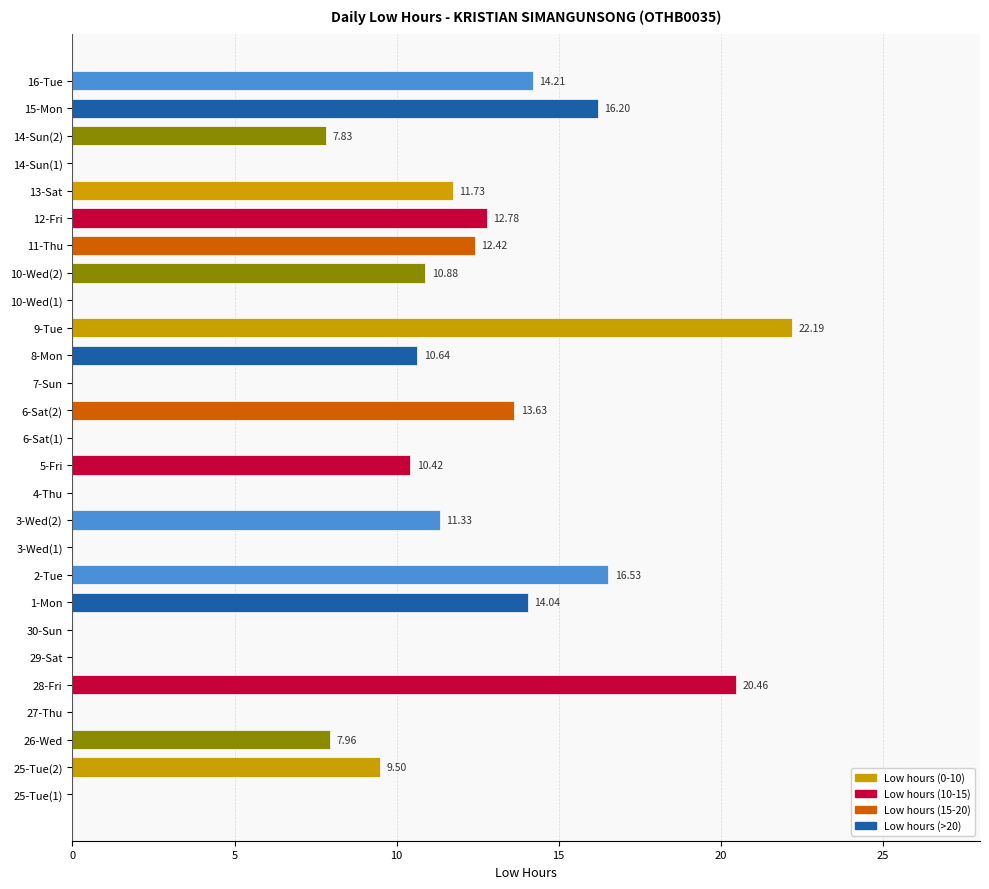

Which has a higher value, 5-Fri or 13-Sat?

13-Sat